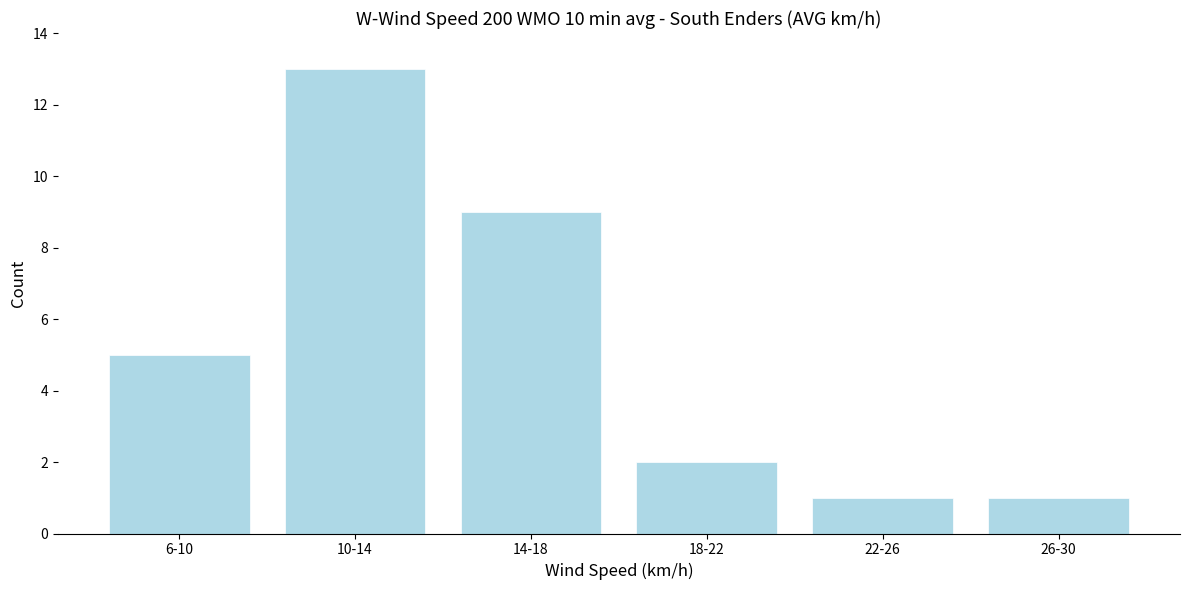

Reading left to right, list all the values displayed in this chart.

5	13	9	2	1	1